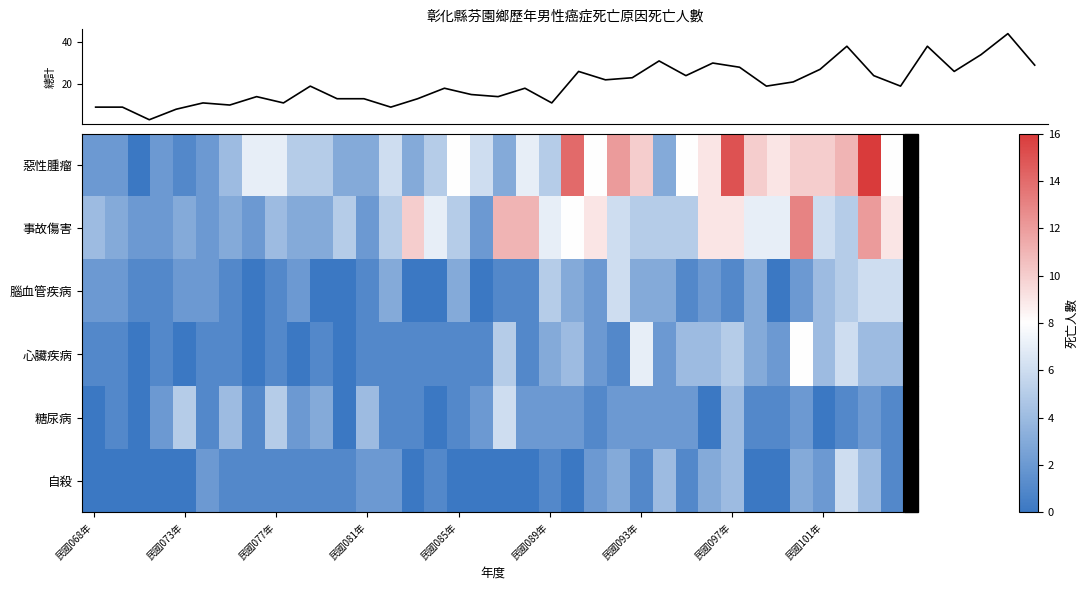

Which series has the largest total across all categories?

total